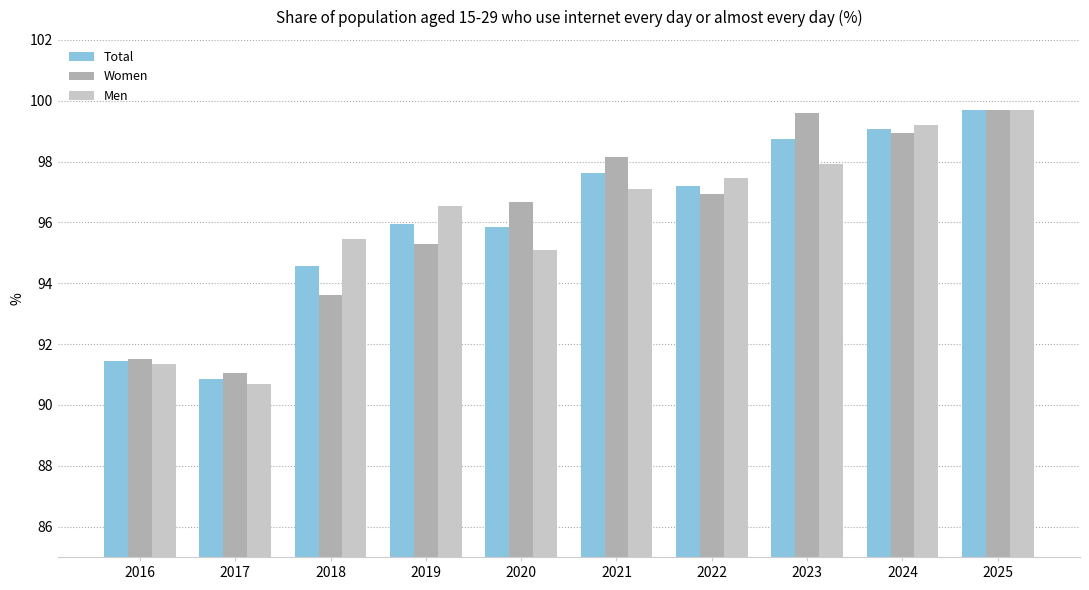

Rank the series at 2023 from lowest to highest value.

Men, Total, Women